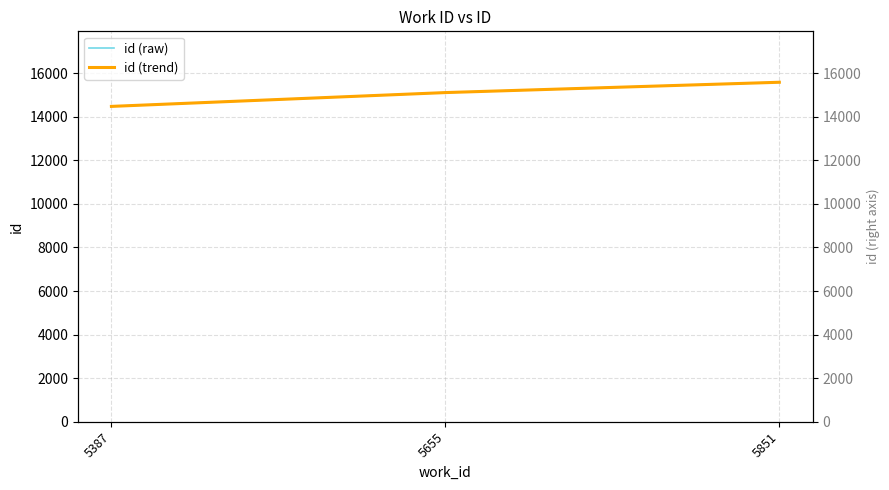

What is the minimum value for id (trend)?

14474